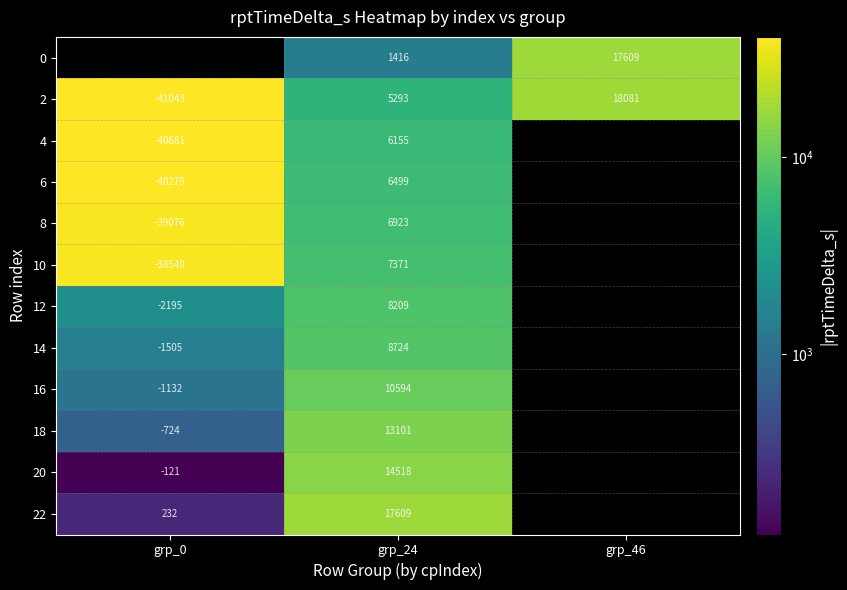

Count the 2 values in the range -41043 to 18081.

3